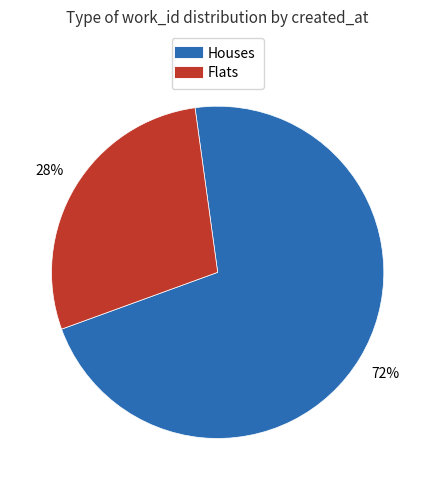

Is there any slice that represents more than half of the pie?

Yes